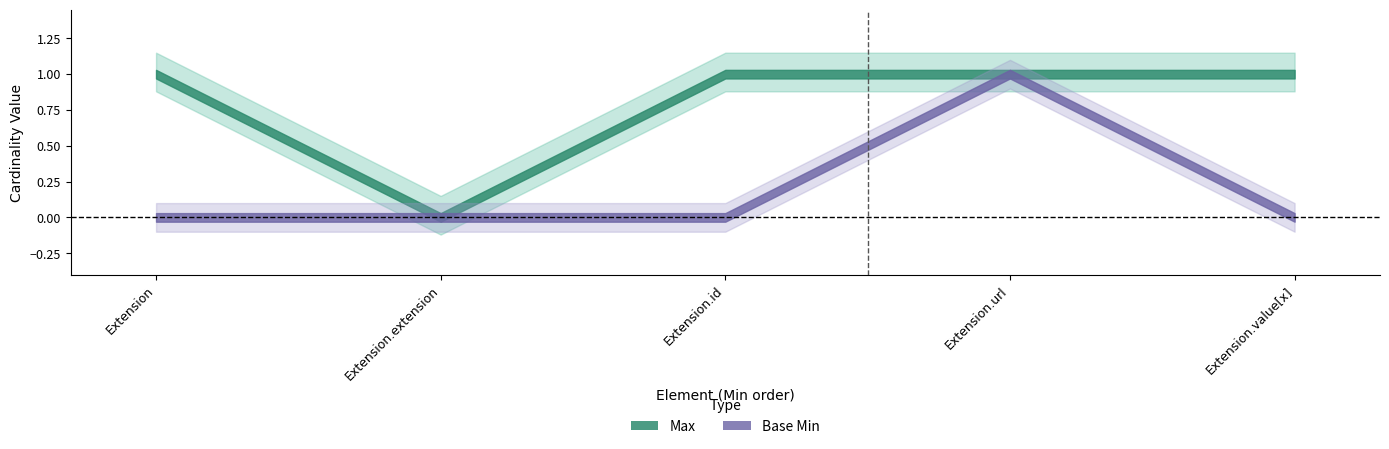

True or false: Max has more than 0 interior local peaks.

False